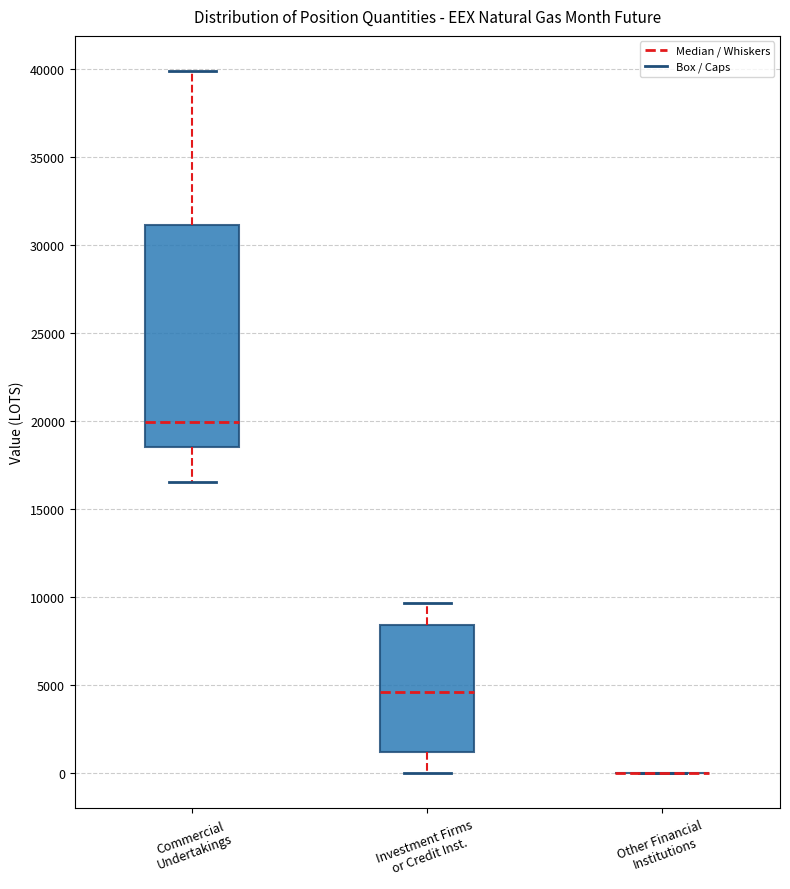

Where is the upper edge of the box for Investment Firms or Credit Inst. on the y-axis? The values are not printed on the chart, so give them approximately, as read against the axis.

8500